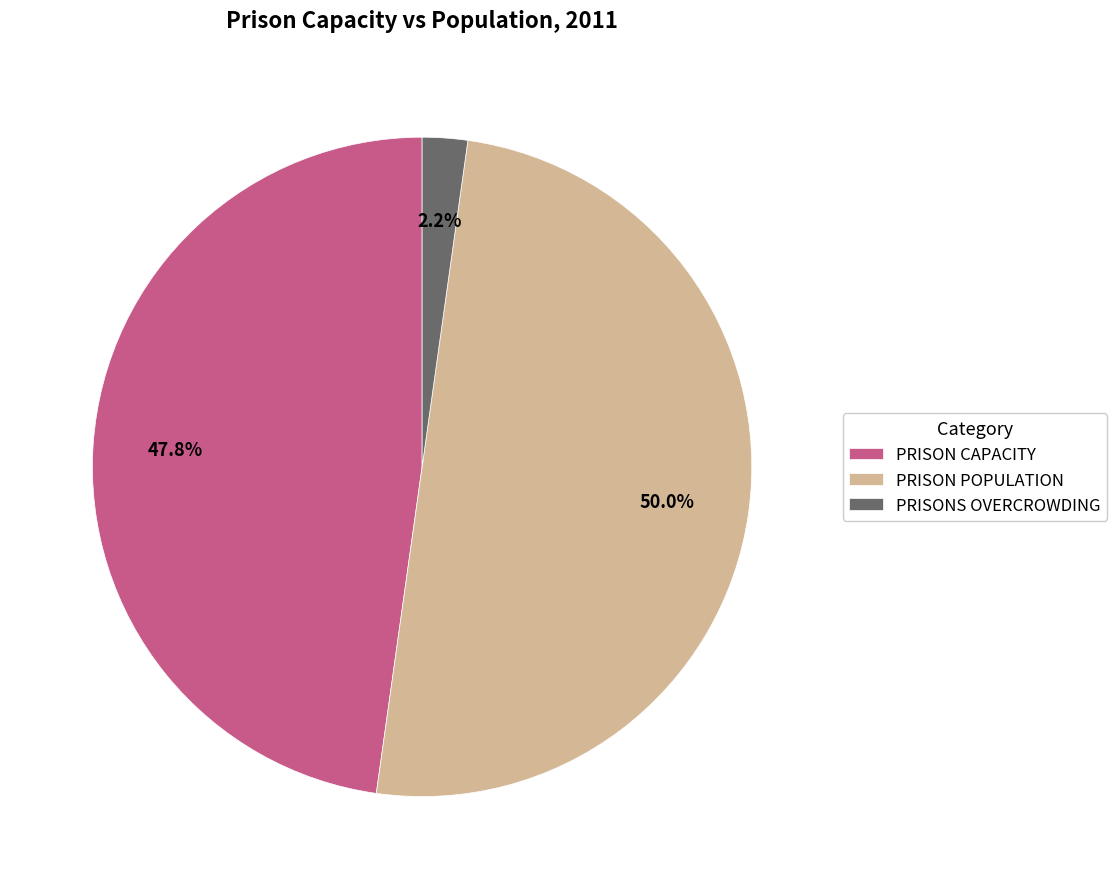

Between PRISON CAPACITY and PRISON POPULATION, which is larger?

PRISON POPULATION